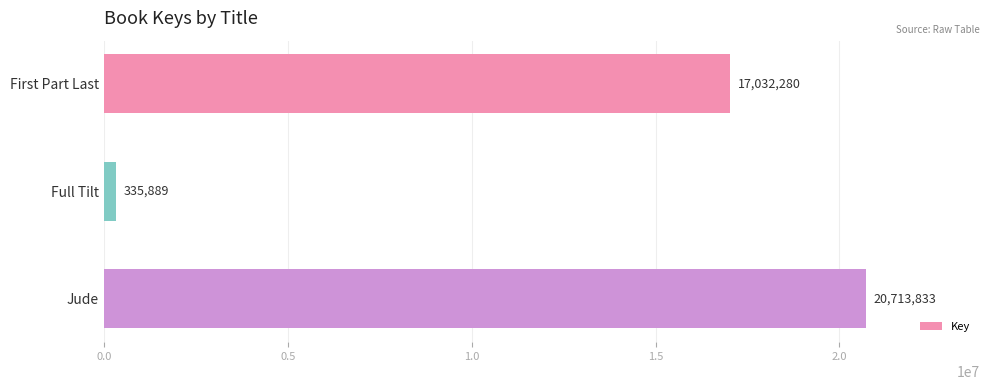

The value at Jude is 20713833. True or false?

True